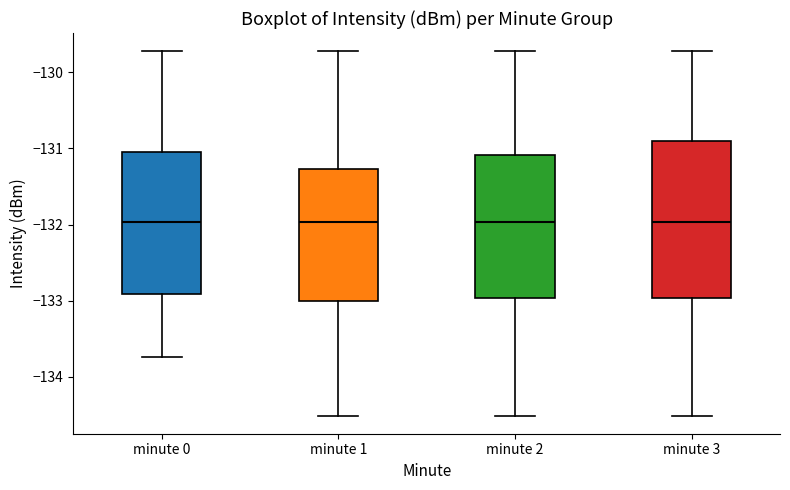

Reading left to right, transcribe this box plot: for each box, give where its median line is, the range the box spans, and where its two whiskers end, as read against the y-axis. The values are not printed on the chart, so give them approximately, as read against the axis.

minute 0: median -132.0, box -132.9 to -131.0, whiskers -133.7 to -129.7
minute 1: median -132.0, box -133.0 to -131.3, whiskers -134.5 to -129.7
minute 2: median -132.0, box -133.0 to -131.1, whiskers -134.5 to -129.7
minute 3: median -132.0, box -133.0 to -130.9, whiskers -134.5 to -129.7